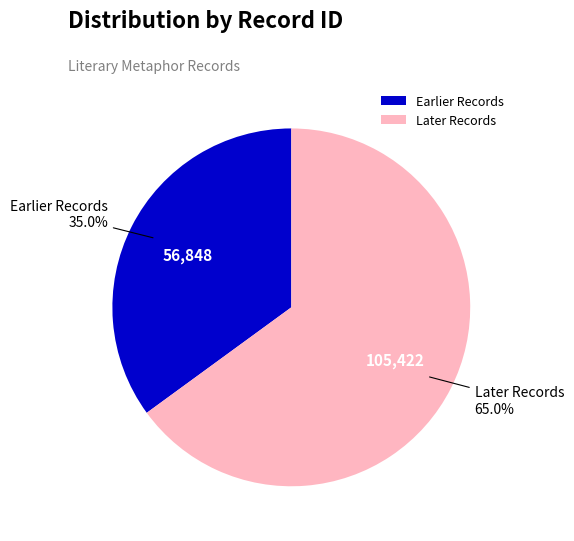

Between Later Records and Earlier Records, which is larger?

Later Records